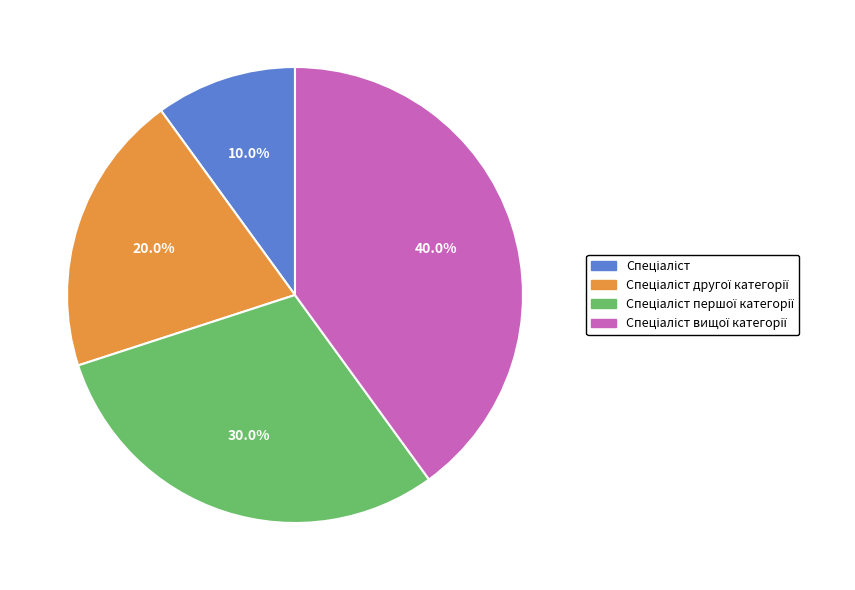

What is the ratio of the value at Спеціаліст другої категорії to the value at Спеціаліст першої категорії?

0.7